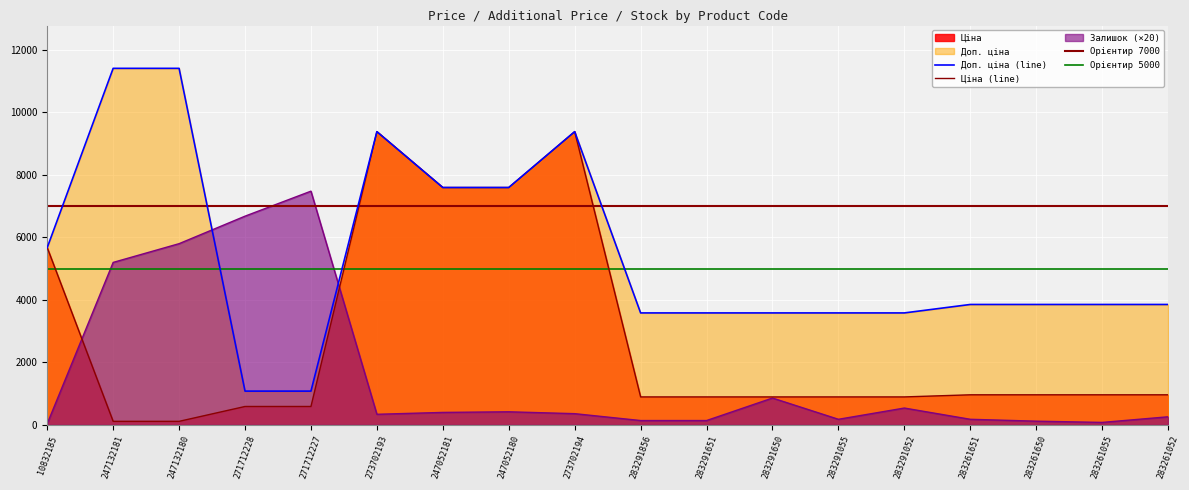

Reading left to right, transcribe all the data shown in this chart.

Ціна: 10832185=5673.8	247132181=114.1	247132180=114.1	271712228=589.9	271712227=589.9	273702193=9384.0	247052181=7596.5	247052180=7596.5	273702194=9384.0	283291856=895.9	283291651=895.9	283291650=895.9	283291055=895.9	283291052=895.9	283261651=963.5	283261650=963.5	283261055=963.5	283261052=963.5
Доп. ціна: 10832185=5673.8	247132181=11410.0	247132180=11410.0	271712228=1081.7	271712227=1081.7	273702193=9384.0	247052181=7596.5	247052180=7596.5	273702194=9384.0	283291856=3583.6	283291651=3583.6	283291650=3583.6	283291055=3583.6	283291052=3583.6	283261651=3854.0	283261650=3854.0	283261055=3854.0	283261052=3854.0
Залишок: 10832185=40.0	247132181=5200.0	247132180=5800.0	271712228=6680.0	271712227=7480.0	273702193=340.0	247052181=400.0	247052180=420.0	273702194=360.0	283291856=140.0	283291651=140.0	283291650=860.0	283291055=180.0	283291052=540.0	283261651=180.0	283261650=120.0	283261055=80.0	283261052=260.0